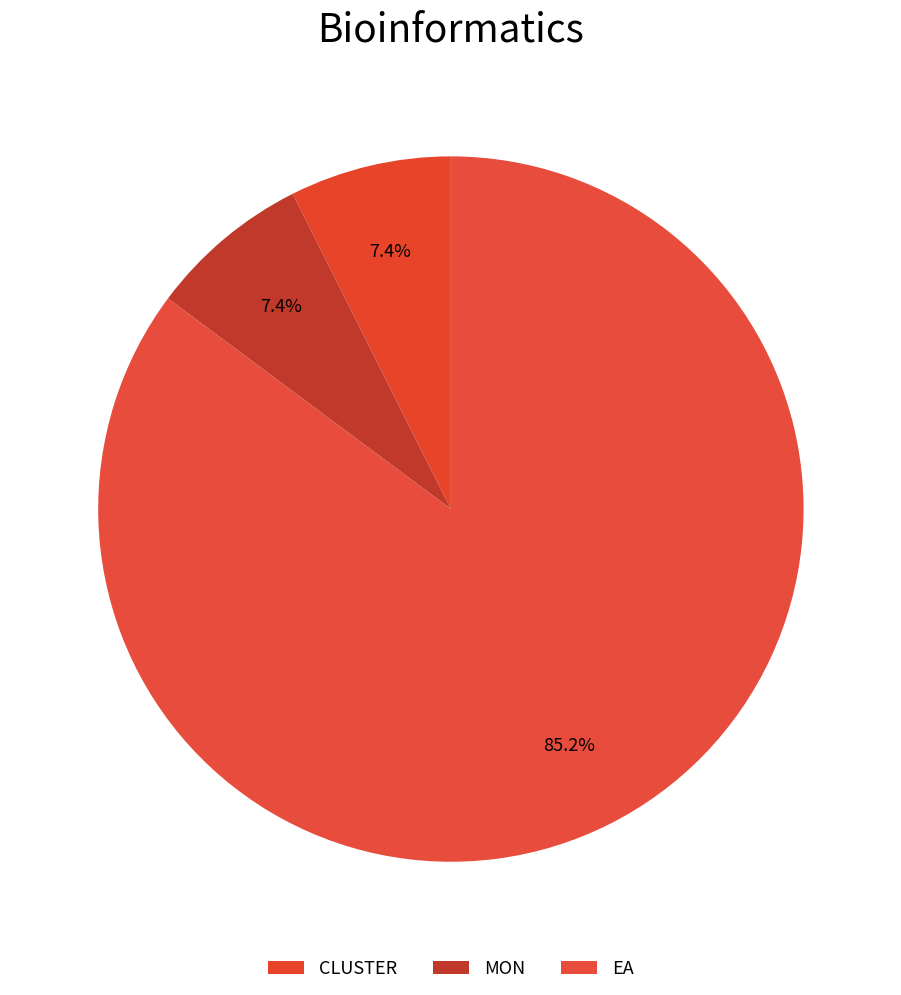

To the nearest percent, what portion does CLUSTER represent?

7%